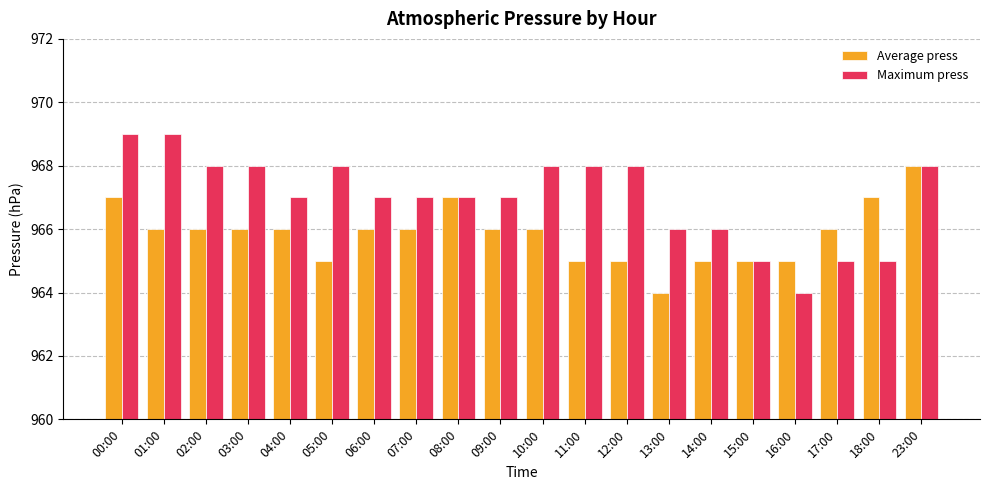

What is the difference between the Average press values at 03:00 and 13:00?

2